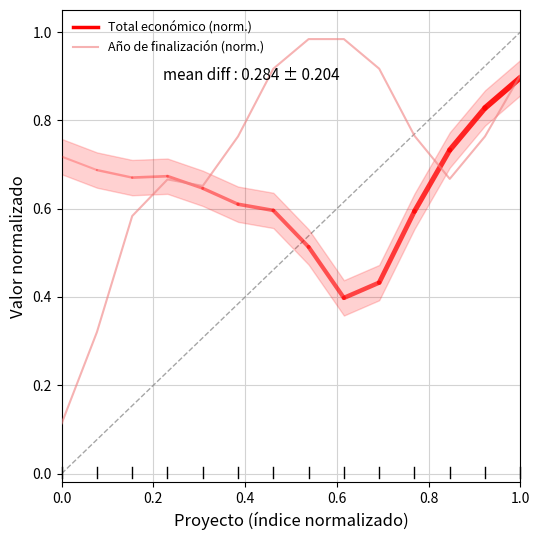

The value at 1.0 is 0.9. True or false?

True